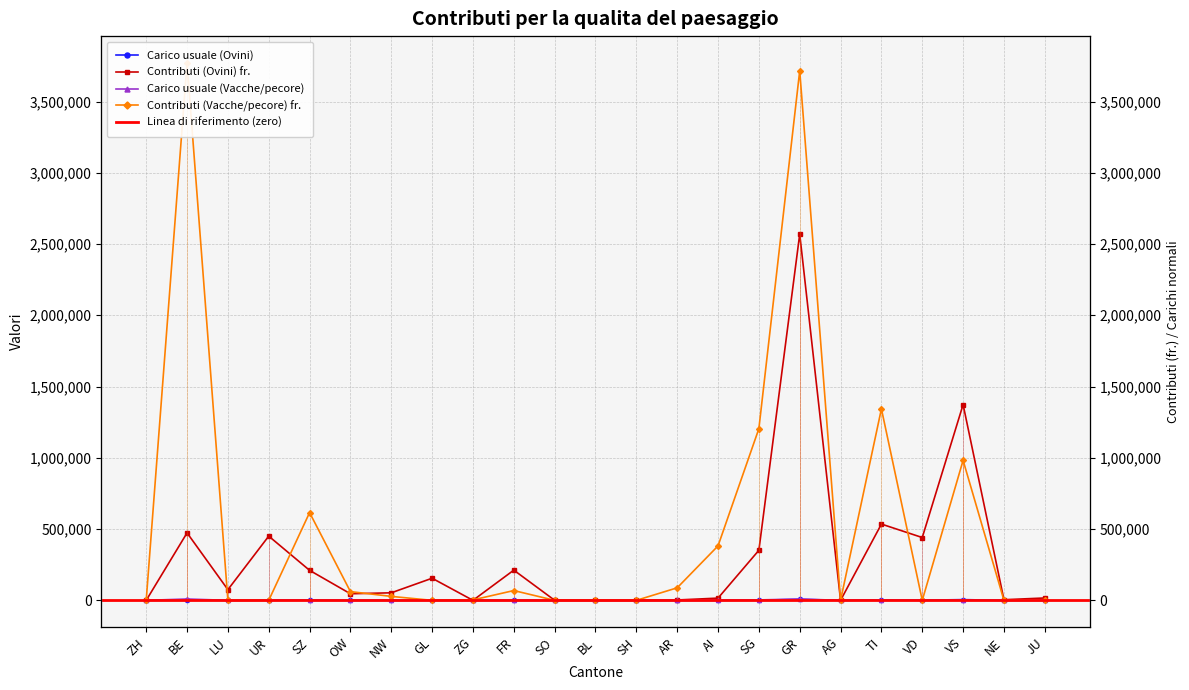

How many lines are shown in the chart?

4